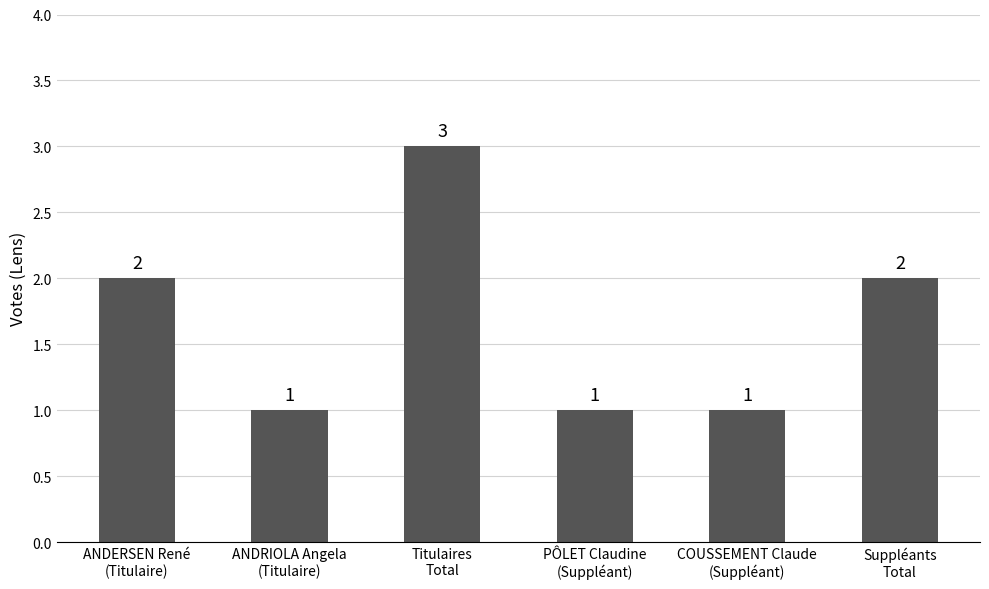

The chart shows a value of 1 at COUSSEMENT Claude
(Suppléant). True or false?

True